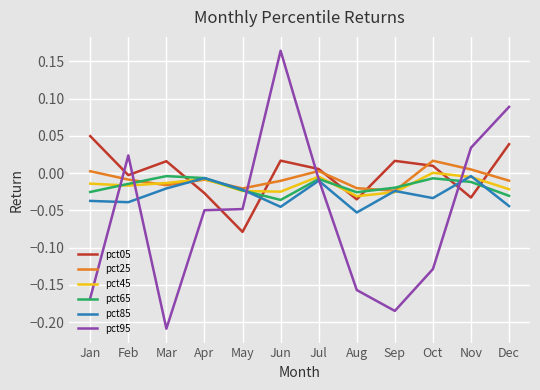

Does the chart display data point markers on the line(s)?

No